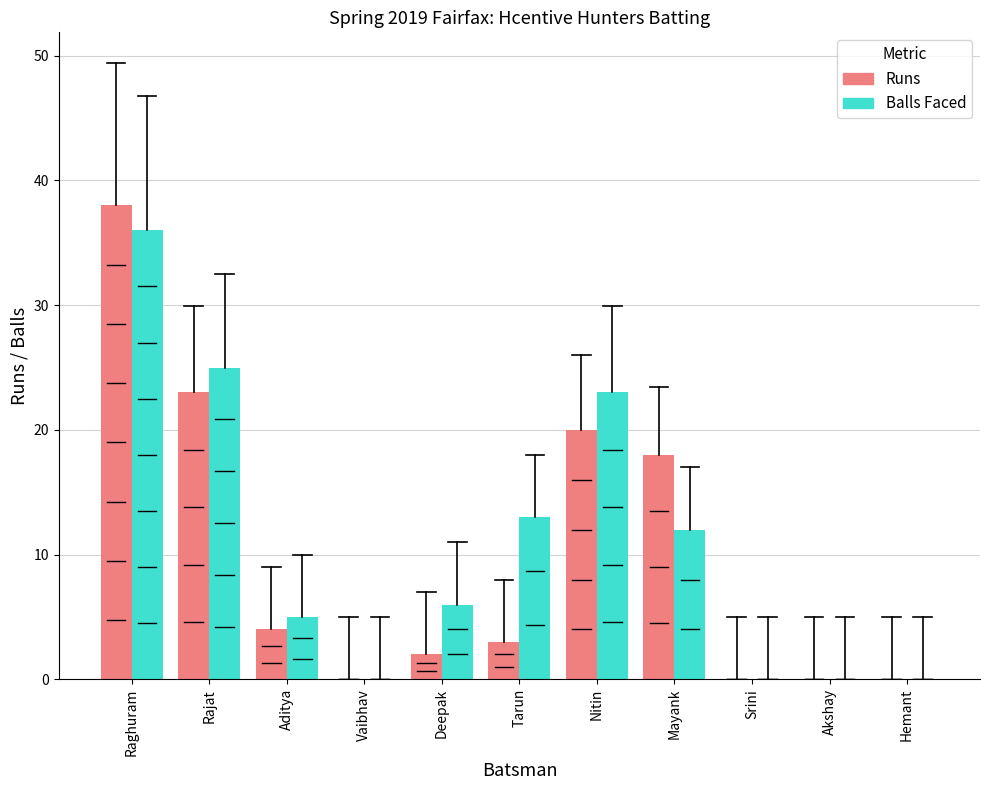

What is the total value across all series at Mayank?

30